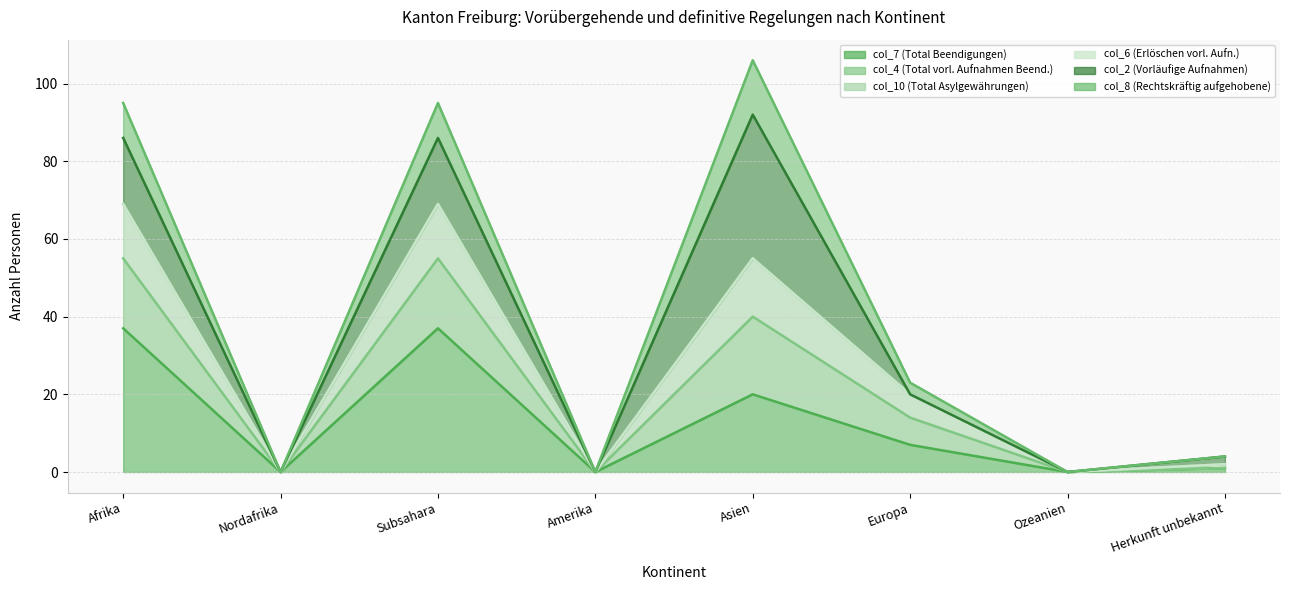

What position from the right is Asien?

4